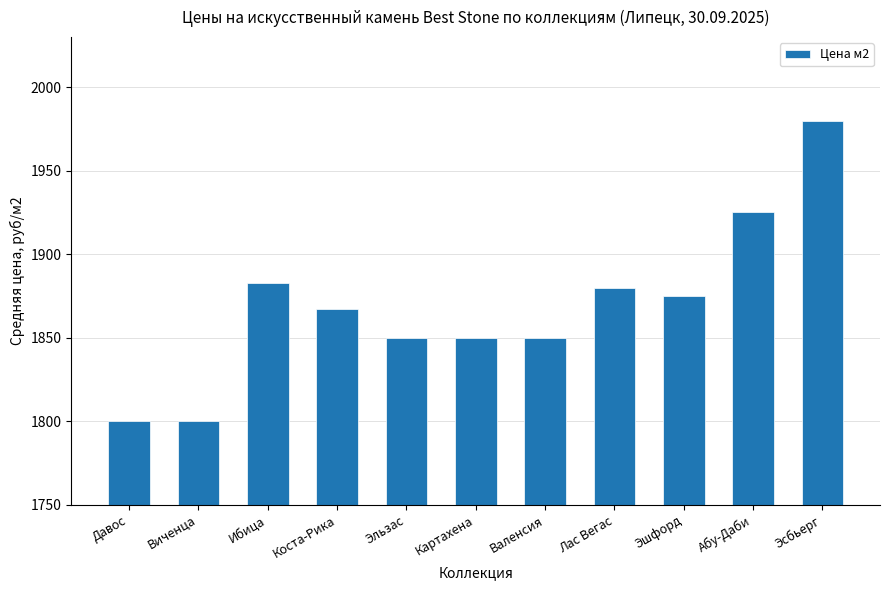

How many values are below 1867?

5